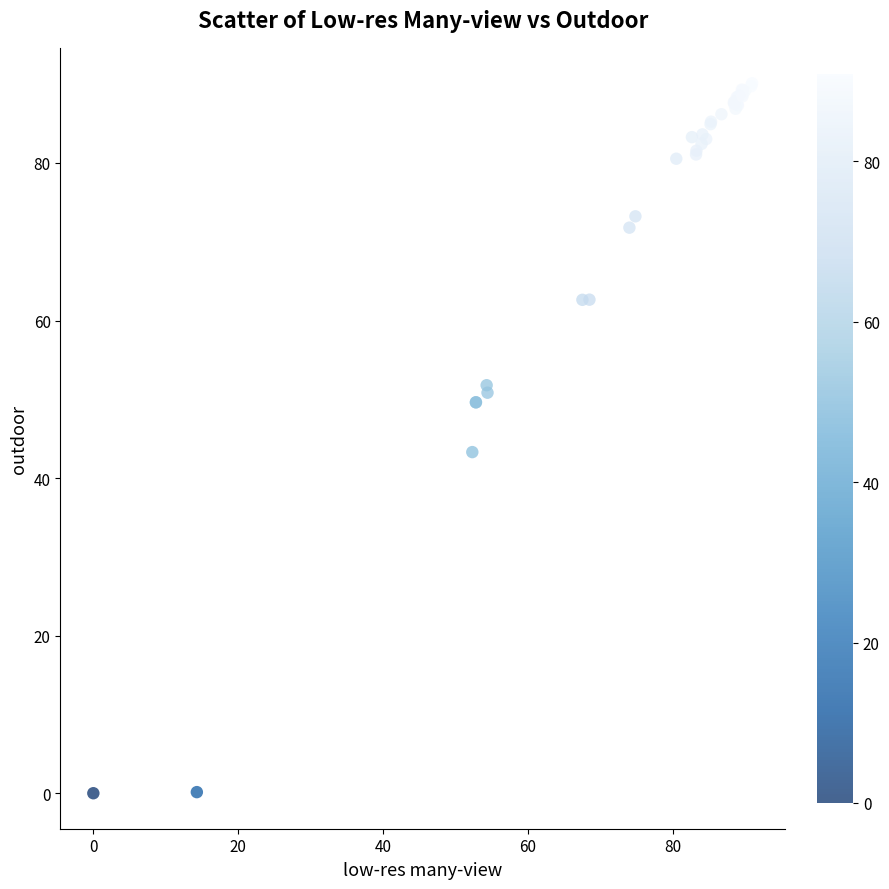

What Y value in the scatter plot is closest to 45?

43.3